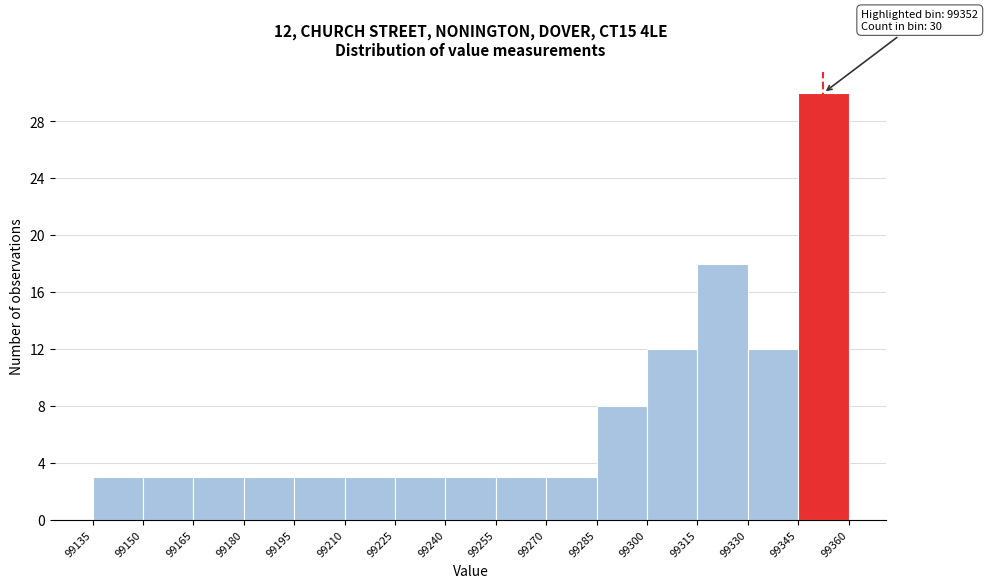

Which range on the x-axis has the tallest bar?

99345 to 99360